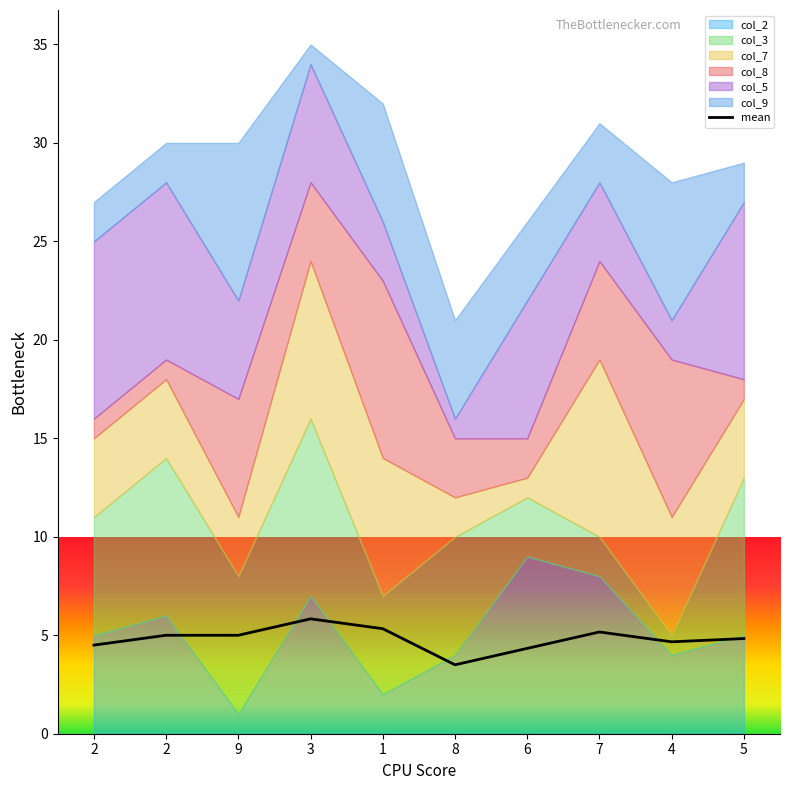

True or false: col_3 and col_8 intersect in this chart.

True